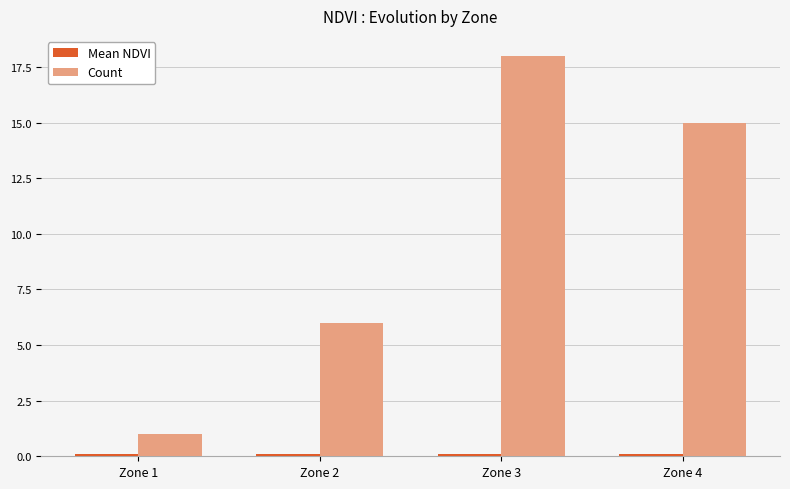

What is the total value across all series at Zone 1?

1.1